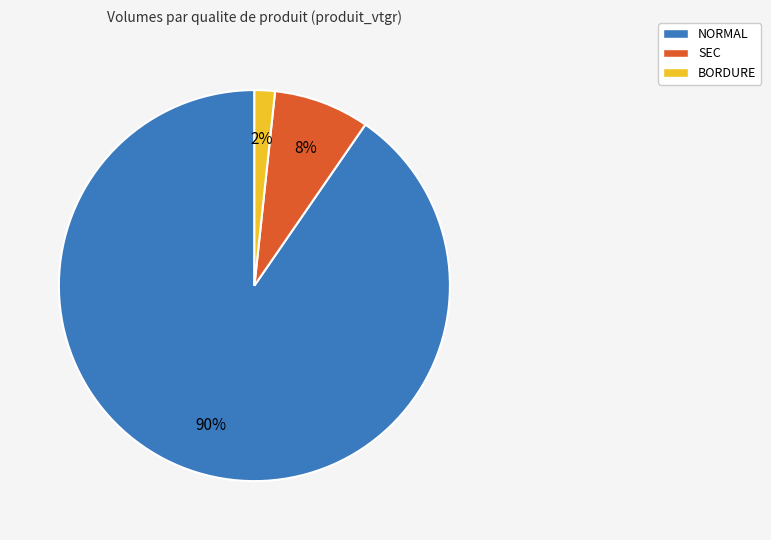

How many segments does this pie chart have?

3